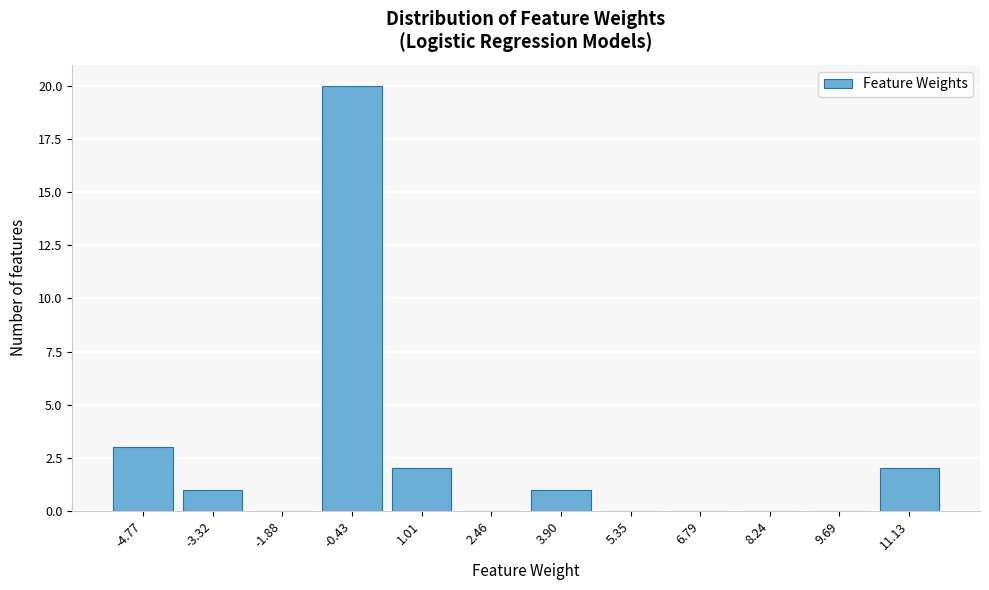

Reading left to right, what are all the values shown in this chart?

-4.77=3	-3.32=1	-1.88=0	-0.43=20	1.01=2	2.46=0	3.90=1	5.35=0	6.79=0	8.24=0	9.69=0	11.13=2